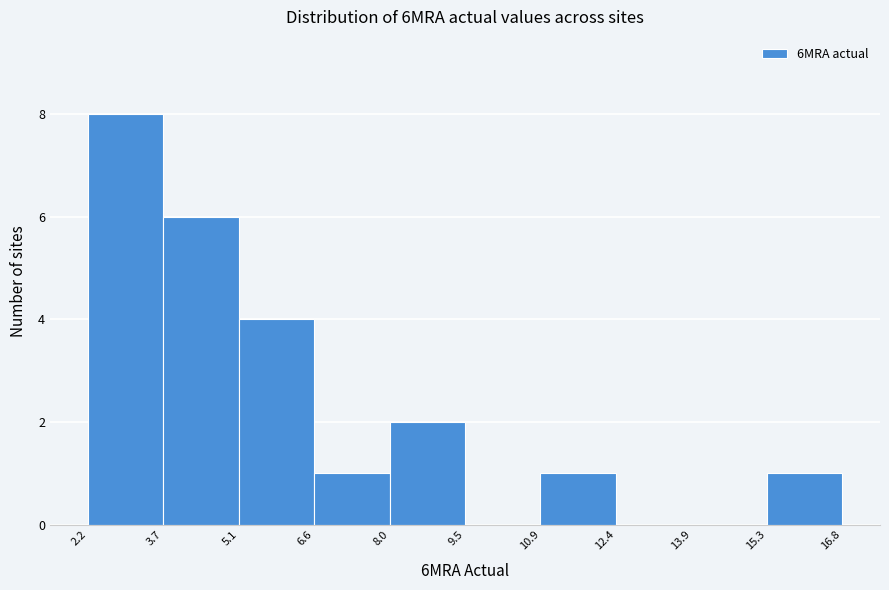

Reading left to right, list every bar in this chart as the range it spans on the x-axis followed by its height. The values are not printed on the chart, so give them approximately, as read against the axis.

2.2 to 3.7: 8
3.7 to 5.1: 6
5.1 to 6.6: 4
6.6 to 8.0: 1
8.0 to 9.5: 2
9.5 to 10.9: 0
10.9 to 12.4: 1
12.4 to 13.9: 0
13.9 to 15.3: 0
15.3 to 16.8: 1